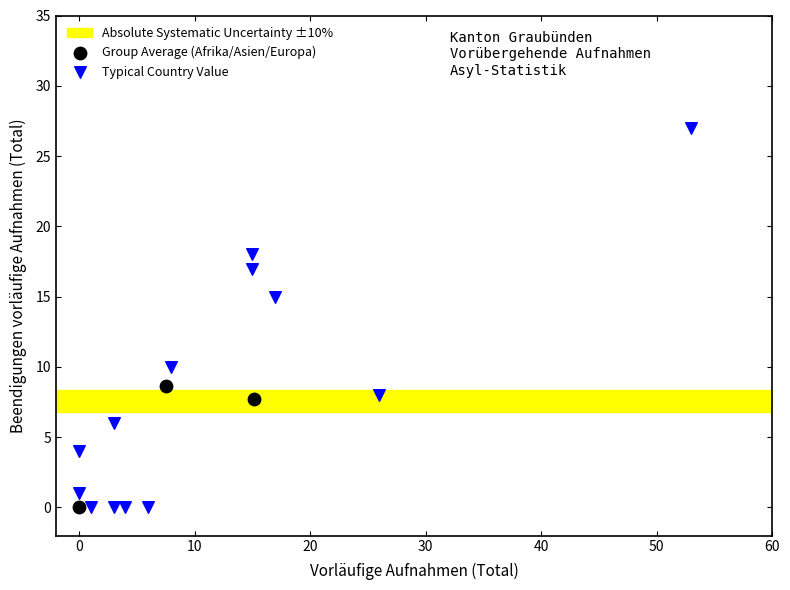

Which series has the widest spread of Y values?

Typical Country Value